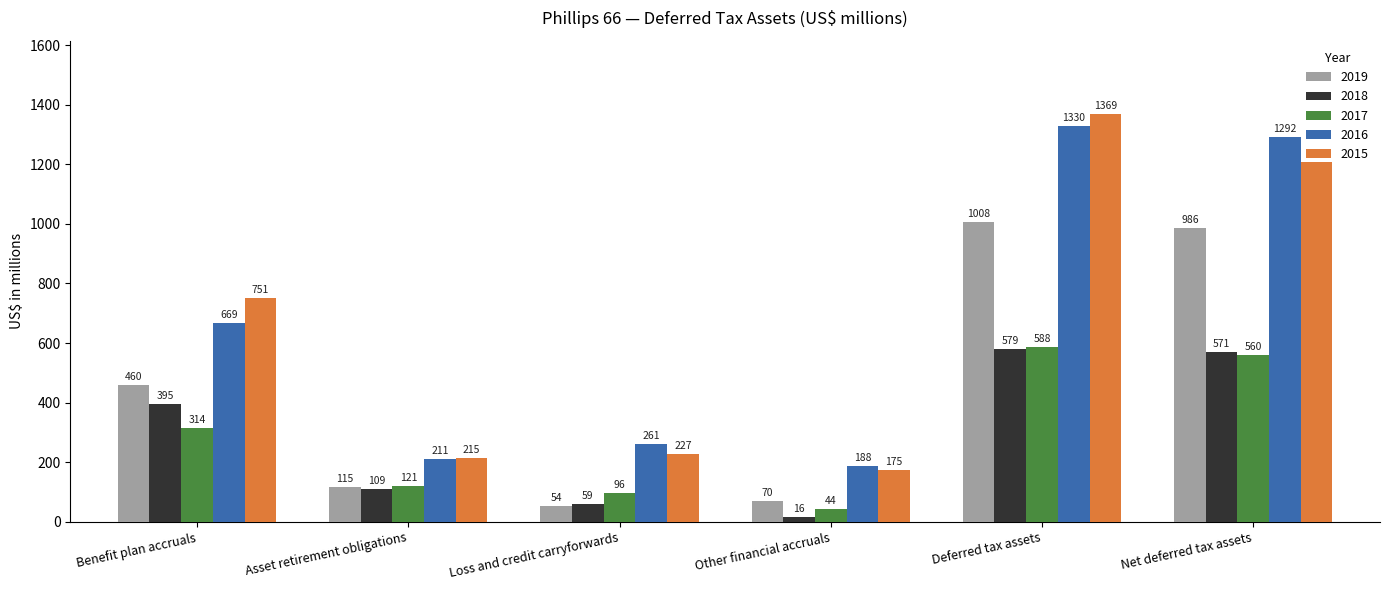

Which series has the widest spread of values?

2015